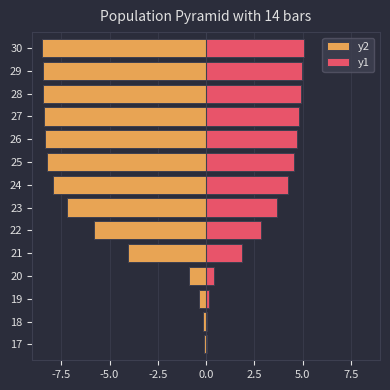

Is it true that y1 equals 1.6 at 29?

False